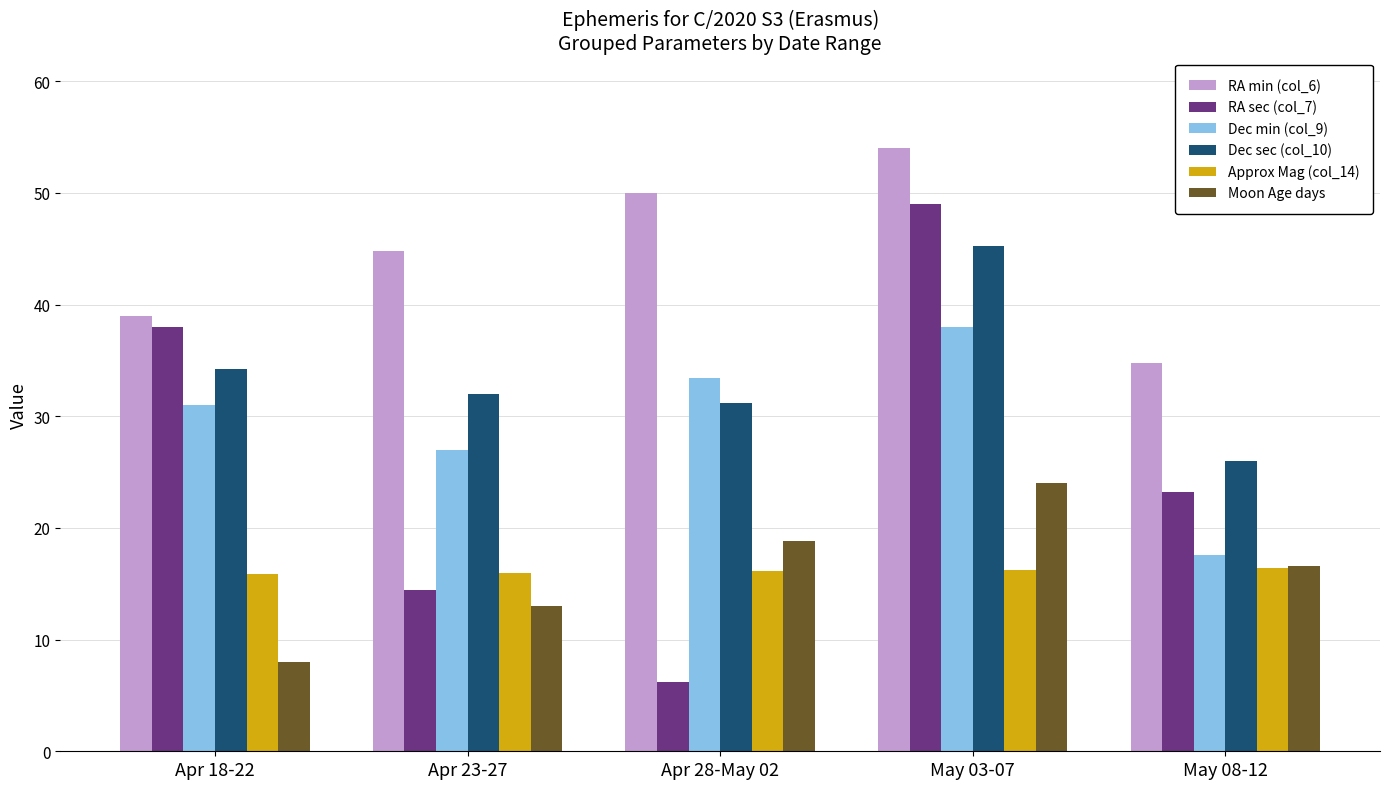

What is the spread (max minus min) of values at Apr 18-22?

31.0